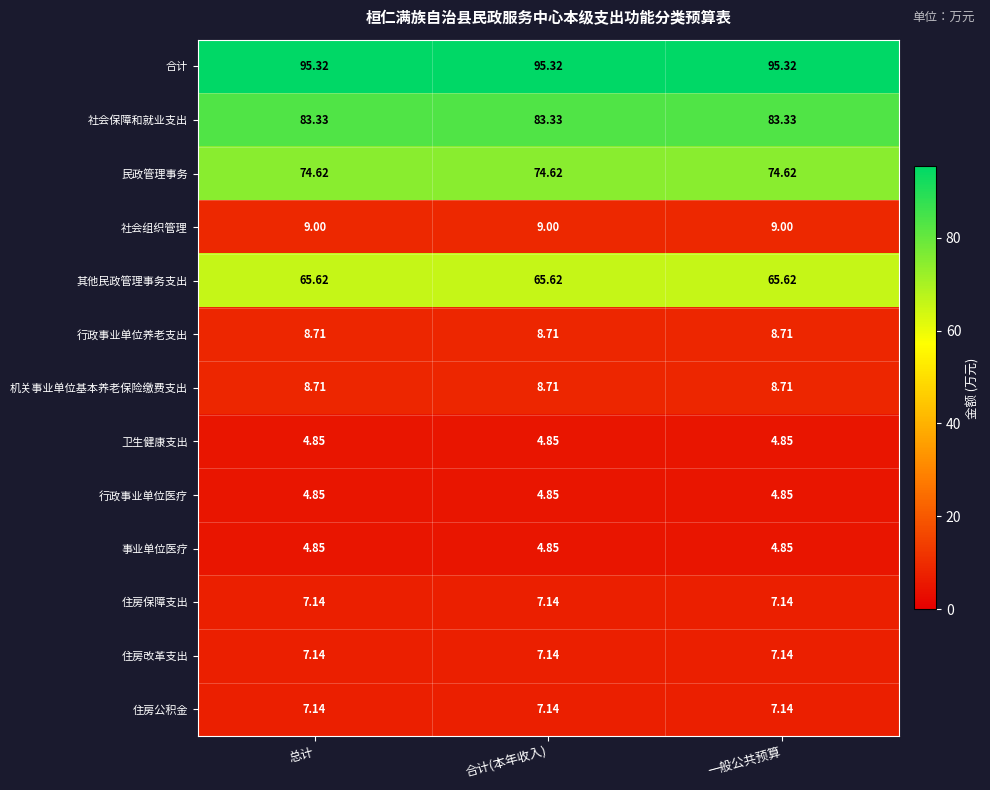

Which series has the largest total across all categories?

合计